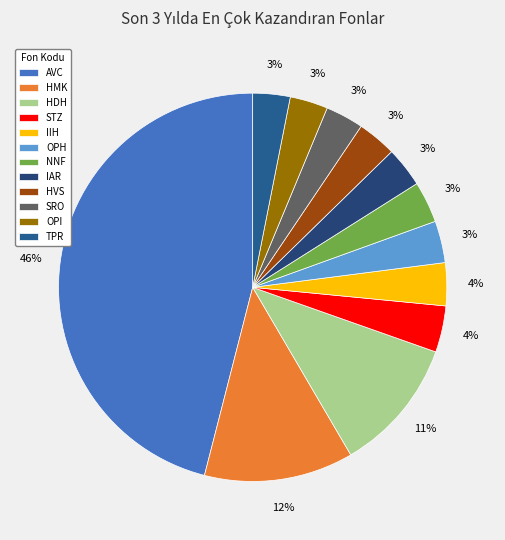

To the nearest percent, what is the difference between the AVC and HVS slice percentages?

43%